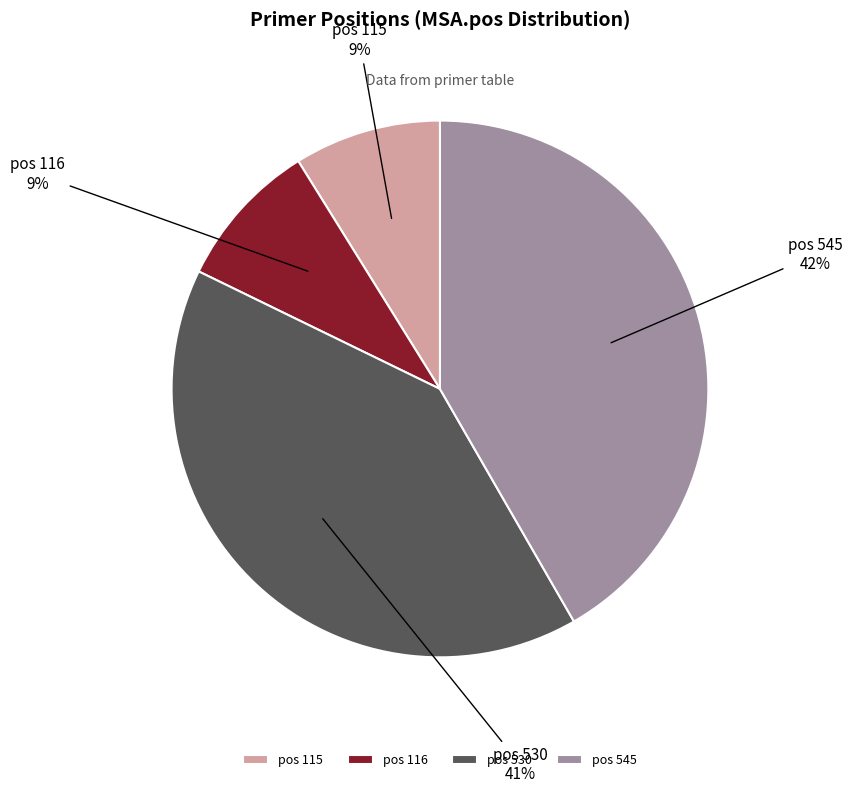

Combined, do pos 115 and pos 530 account for over 50%?

No